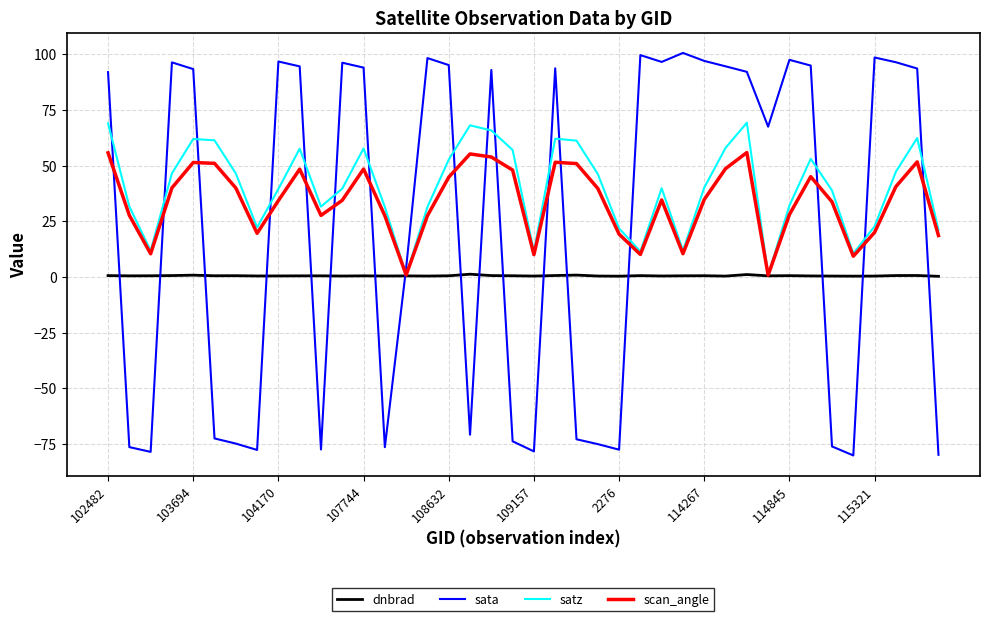

What is the minimum value for sata?

-80.2